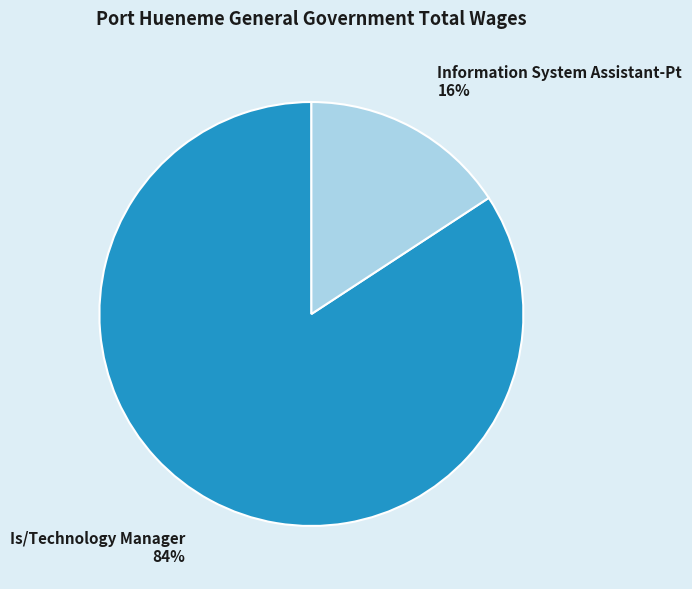

Combined, do Information System Assistant-Pt and Is/Technology Manager account for over 50%?

Yes